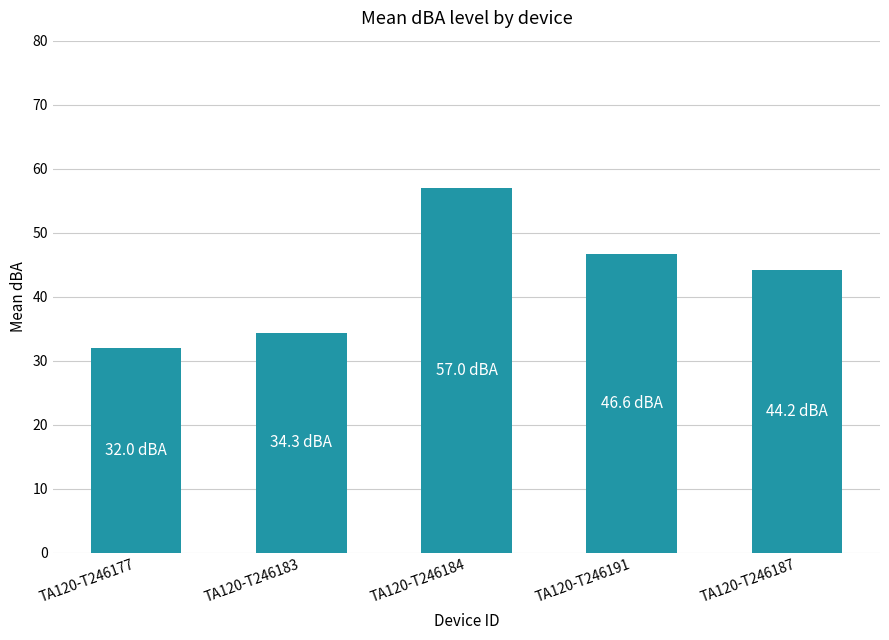

What is the difference between the maximum and minimum values?

25.0